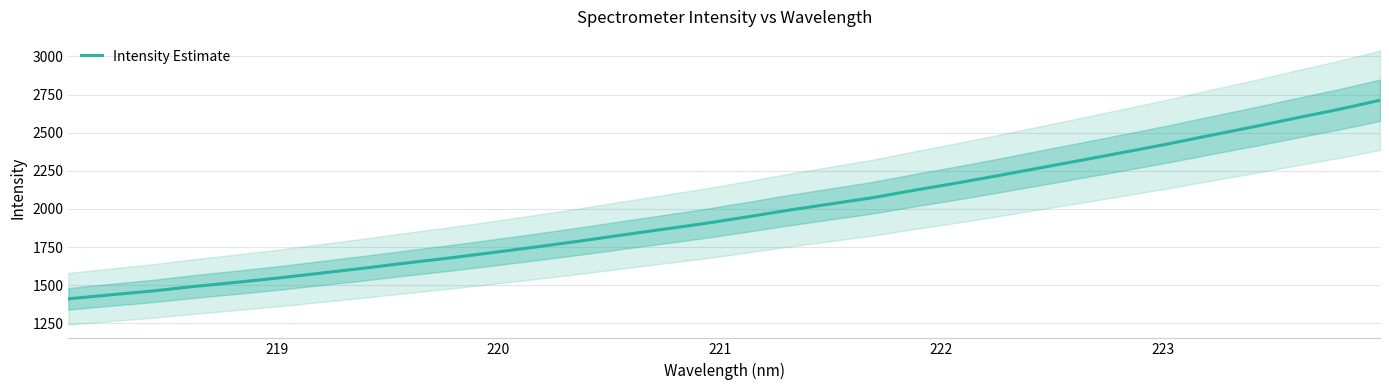

What is the sum of all values?

63176.7